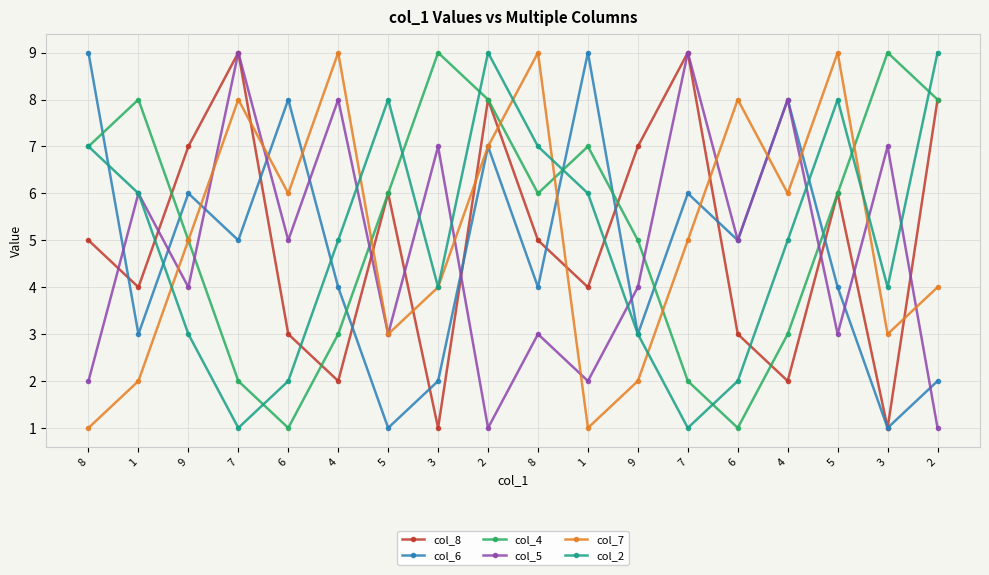

How many distinct data groups are displayed?

6